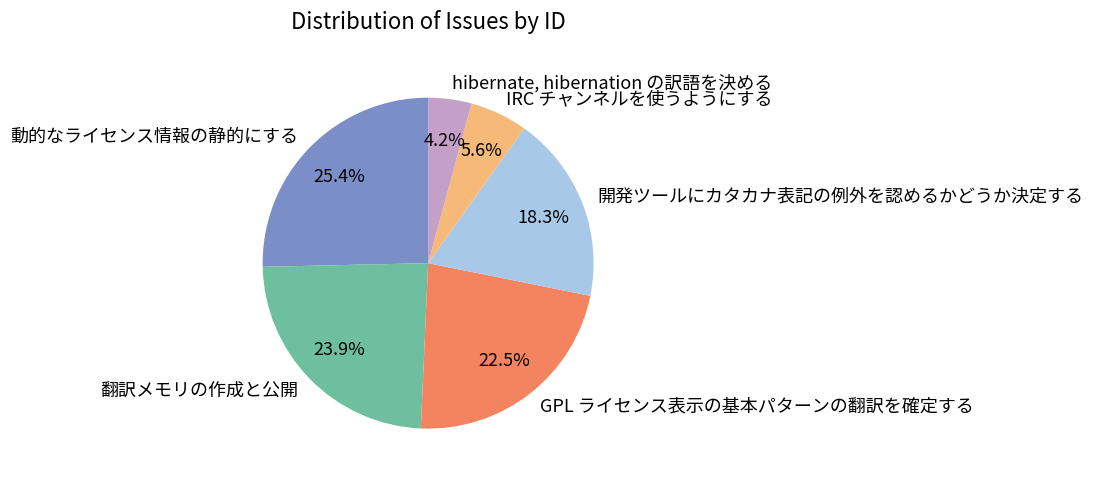

Is 翻訳メモリの作成と公開 the majority of the pie?

No